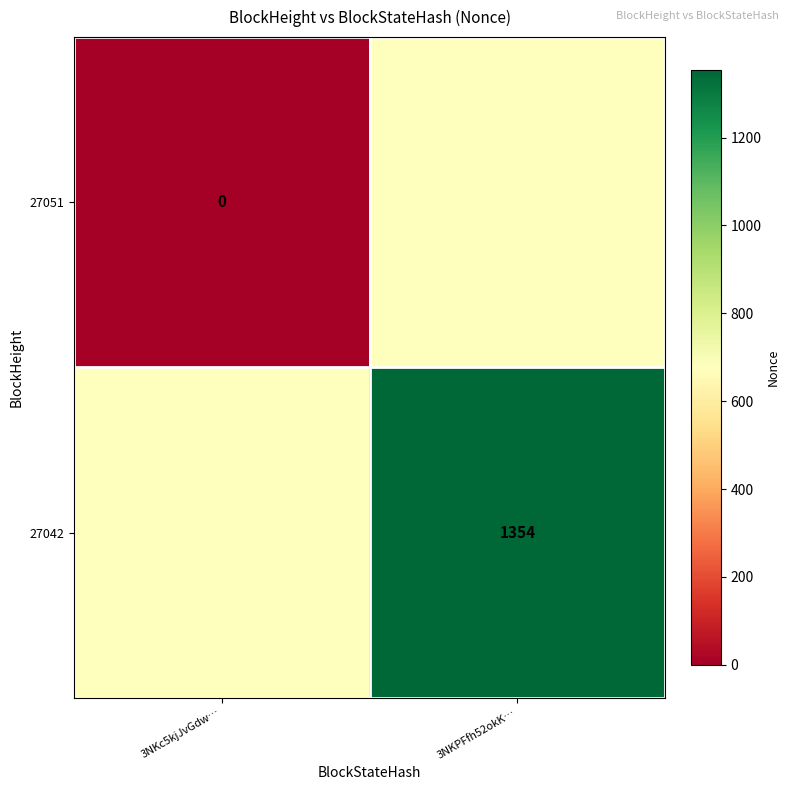

Count the number of categories in the chart.

2